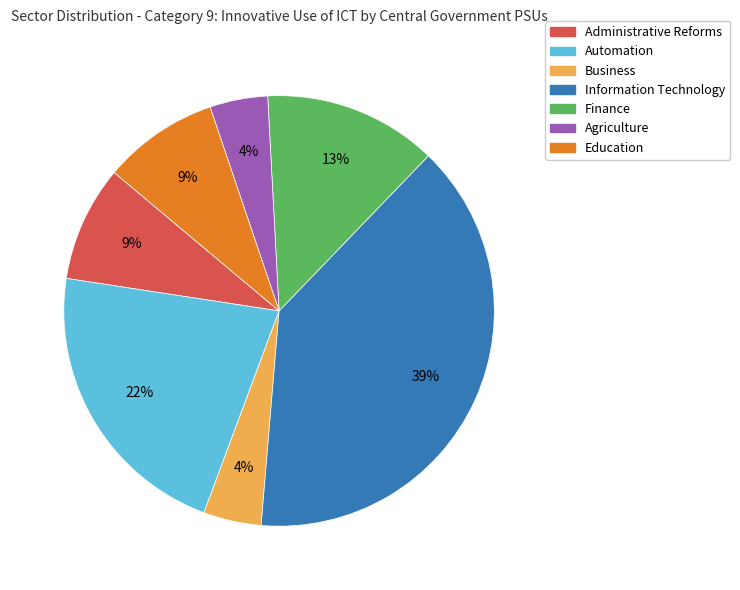

How many slices are in this pie chart?

7